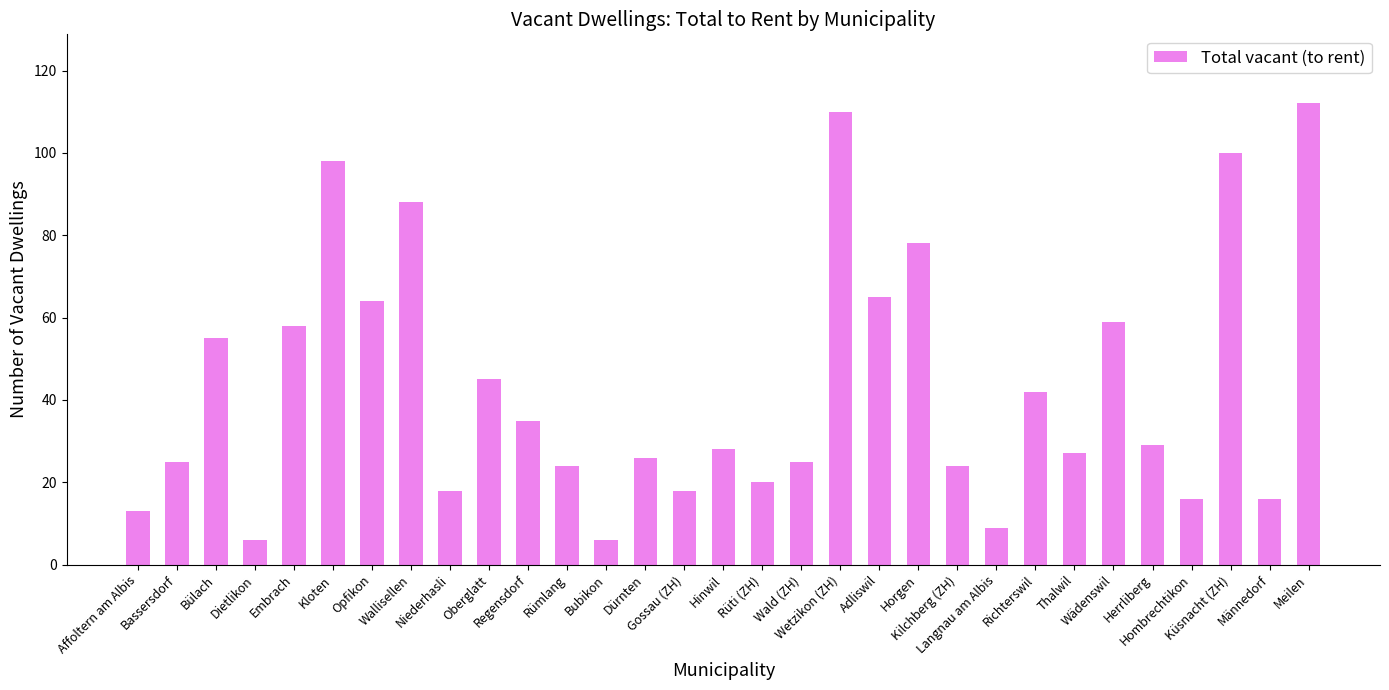

At which label does the data first exceed 28?

Bülach